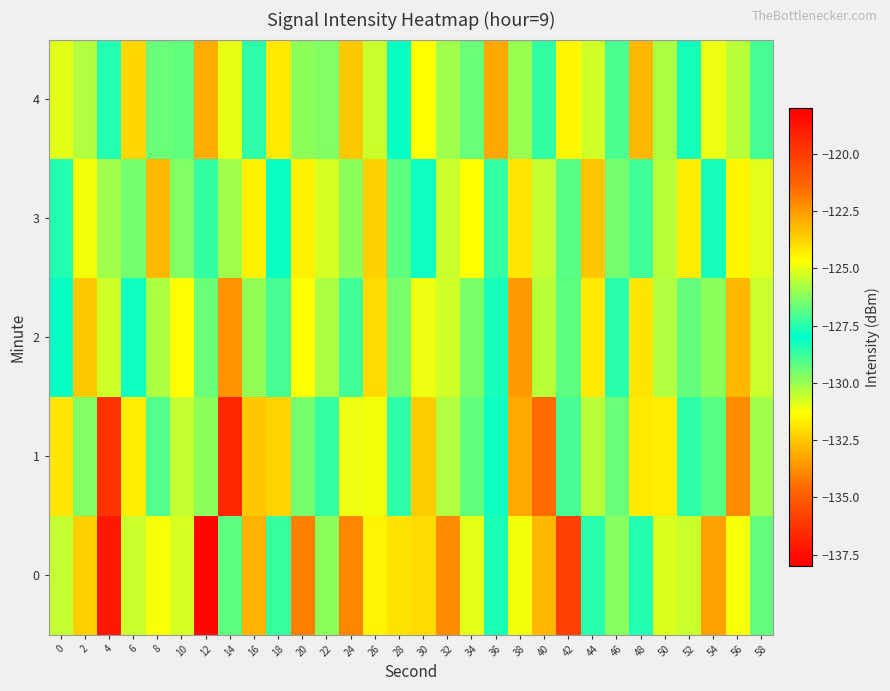

Between 40 and 26, which is larger?

26